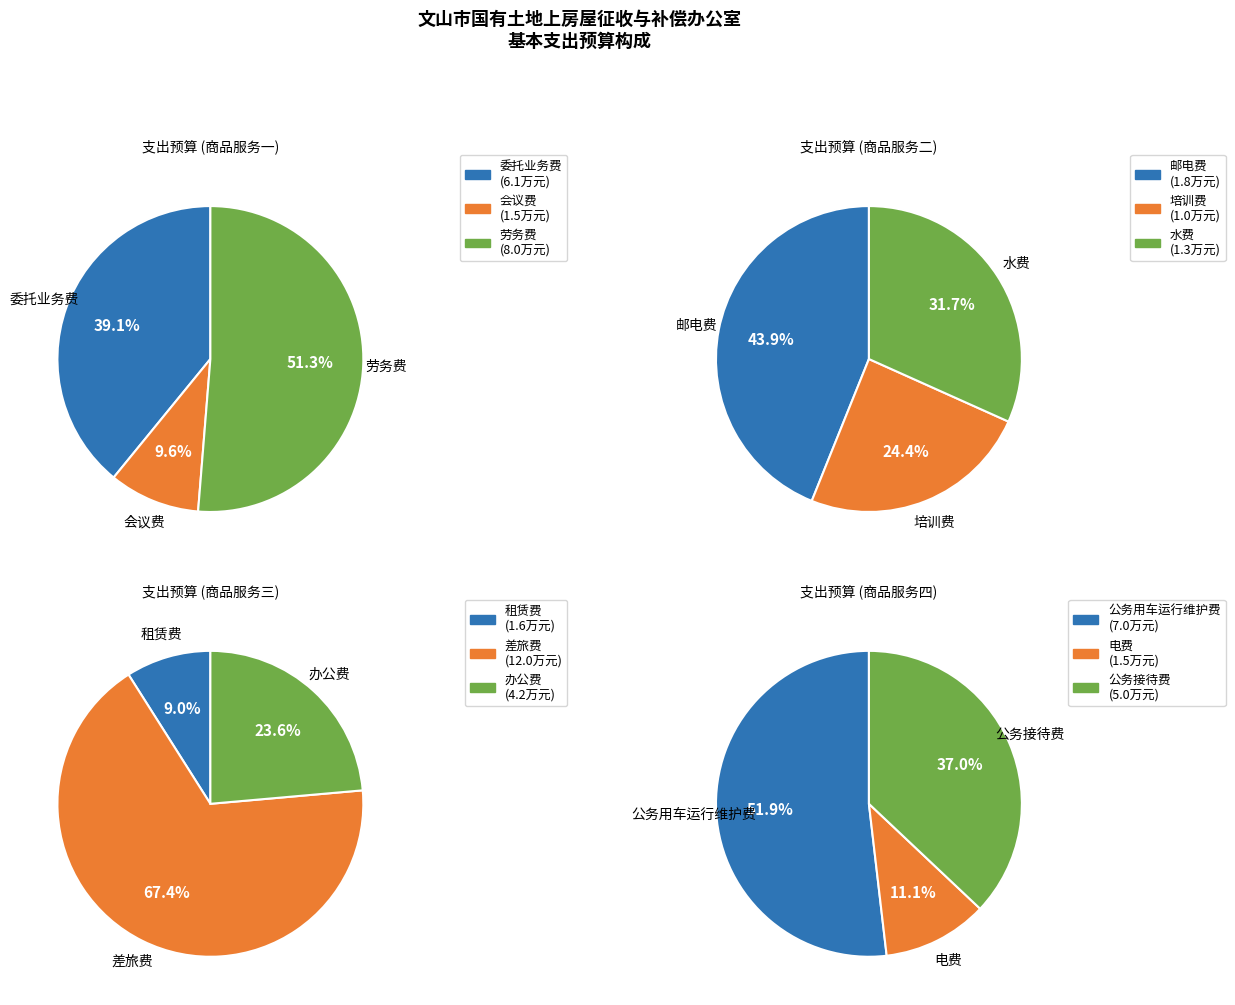

True or false: 劳务费 accounts for 2% of the total.

False